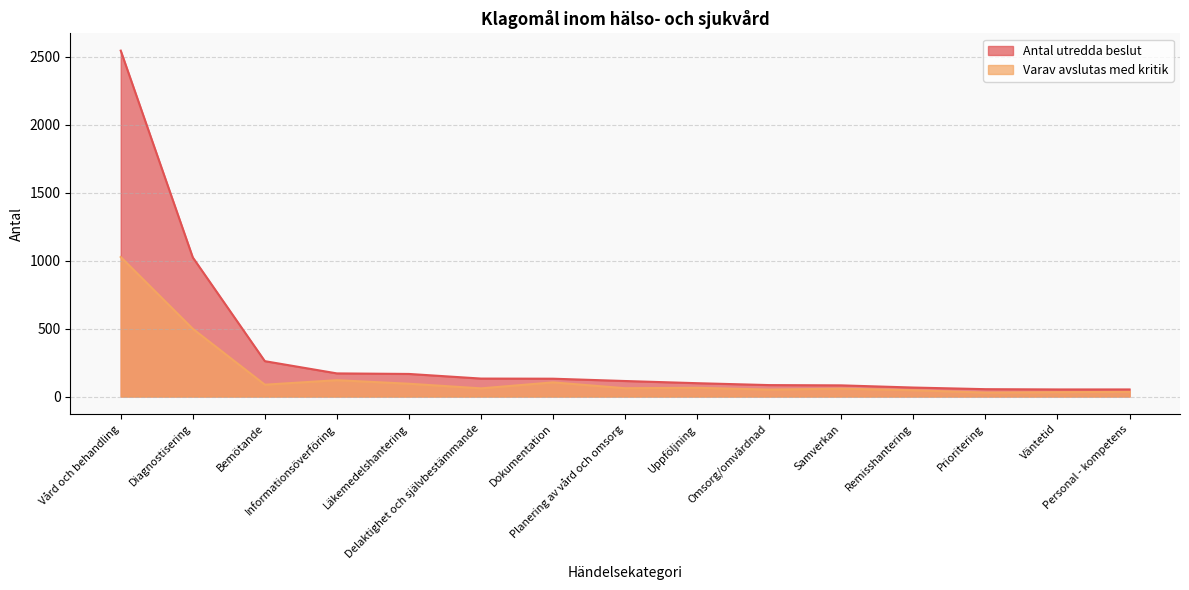

At how many categories does at least one series exceed 2095?

1